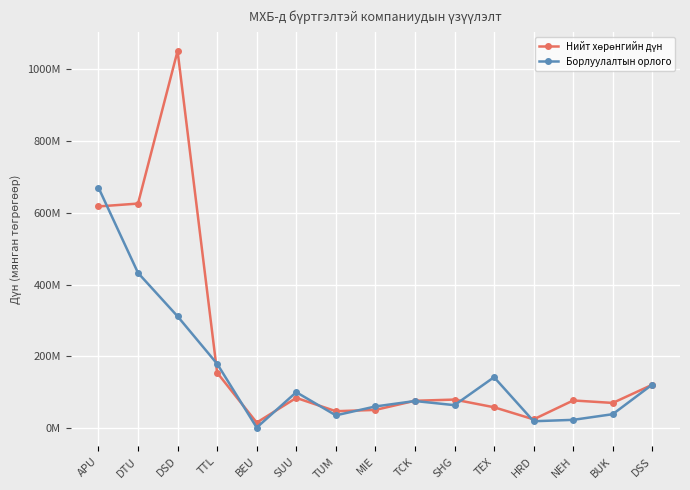

True or false: Нийт хөрөнгийн дүн has more than 1 points higher than both neighbors.

True